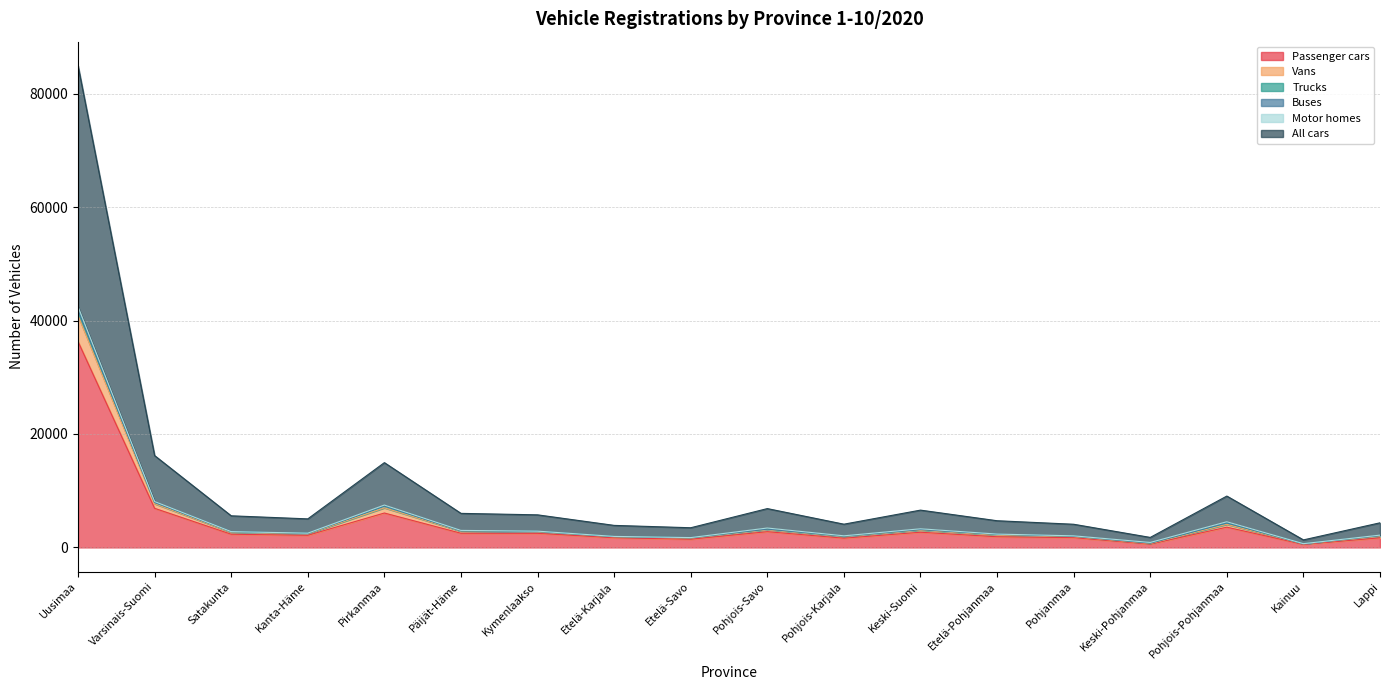

The value of Passenger cars at Keski-Suomi is 2682. True or false?

True